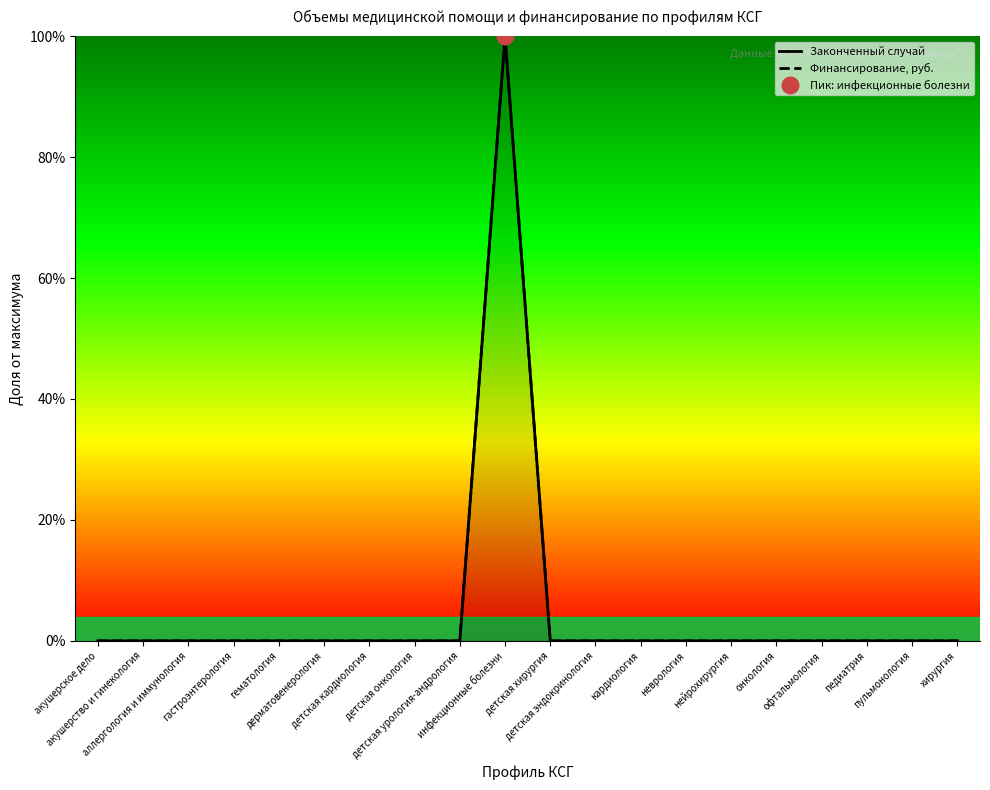

Is it true that Законченный случай equals -31 at дерматовенерология?

False